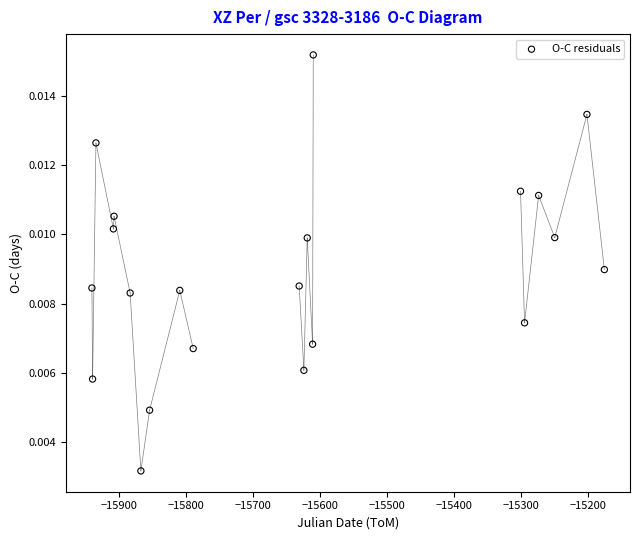

What is the range of X values (max minus min)?

764.0